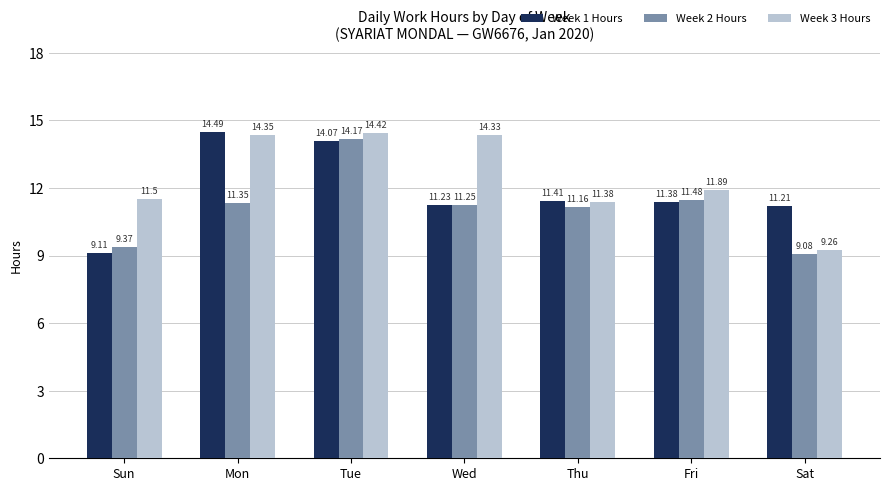

What is the difference between the Week 1 Hours values at Tue and Mon?

0.4